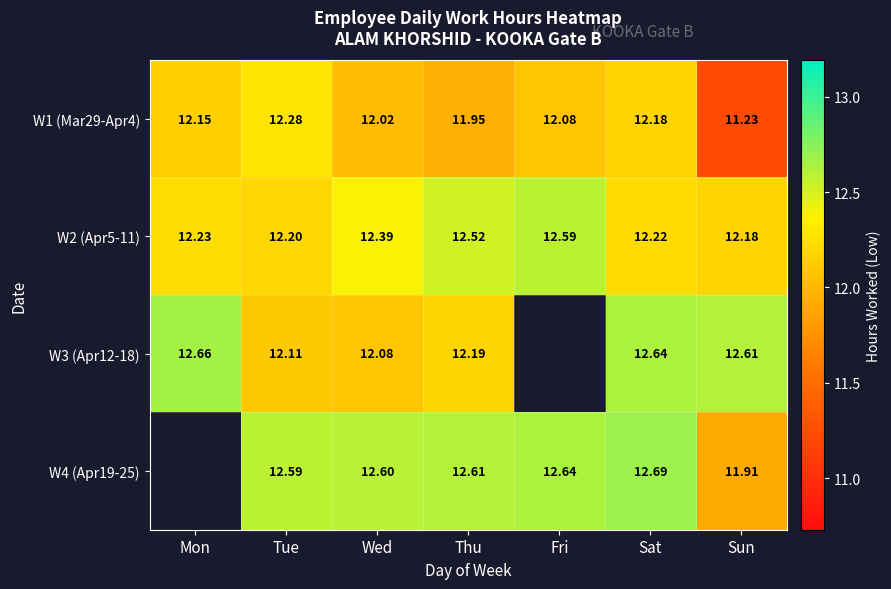

Which category has the highest value in the W1 (Mar29-Apr4) series?

Tue